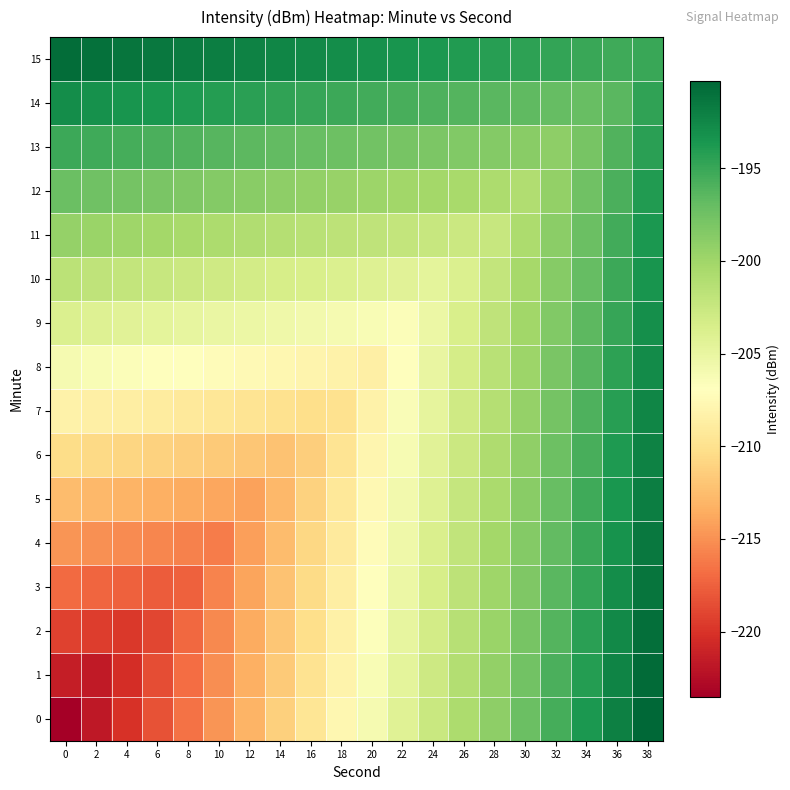

Rank the series by their maximum value, from highest to lowest.

0, 1, 15, 2, 3, 4, 5, 6, 7, 8, 14, 9, 10, 11, 12, 13